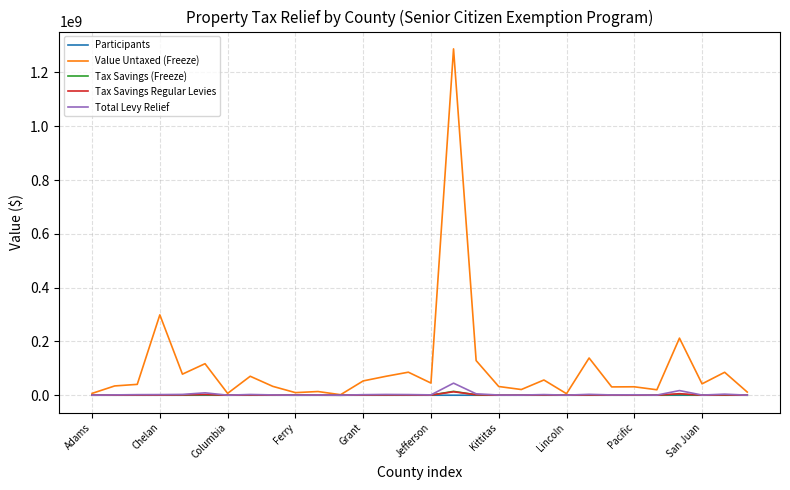

Which series has the largest range (max minus min)?

Value Untaxed (Freeze)